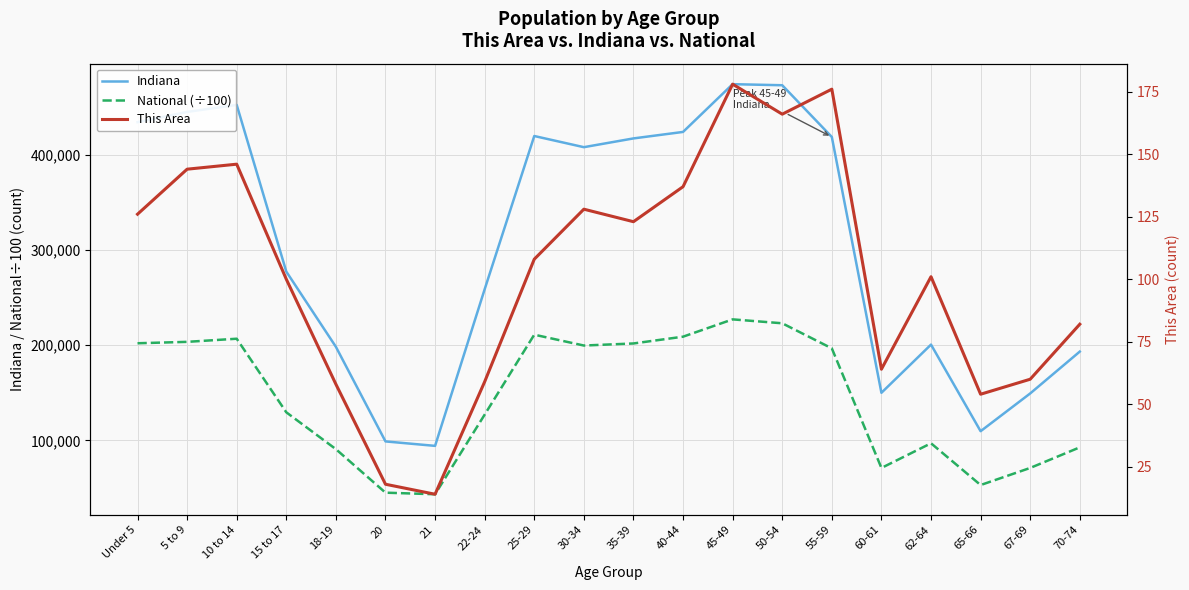

How many lines are shown in the chart?

3